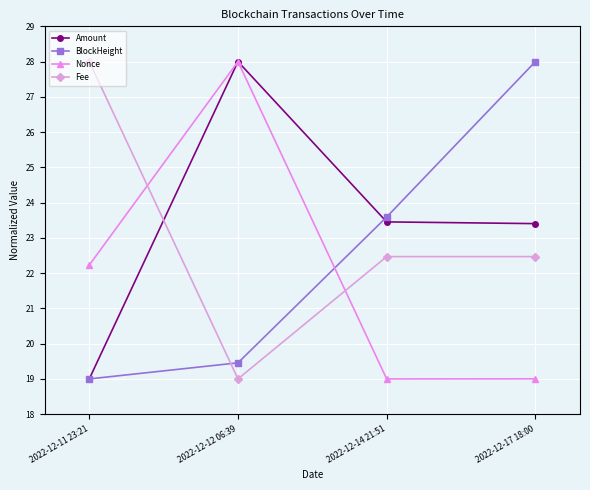

Which series has the largest total across all categories?

Amount